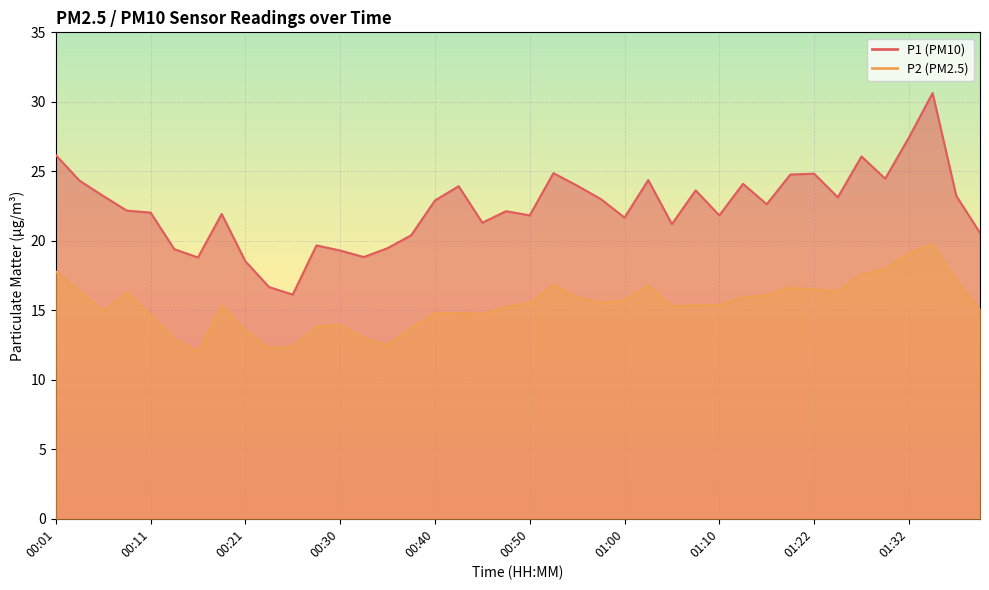

The value of P1 at 00:45 is 21.3. True or false?

True